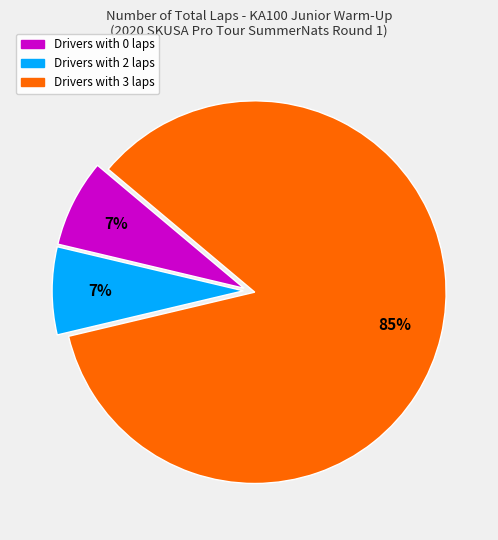

Does any single category account for the majority?

Yes